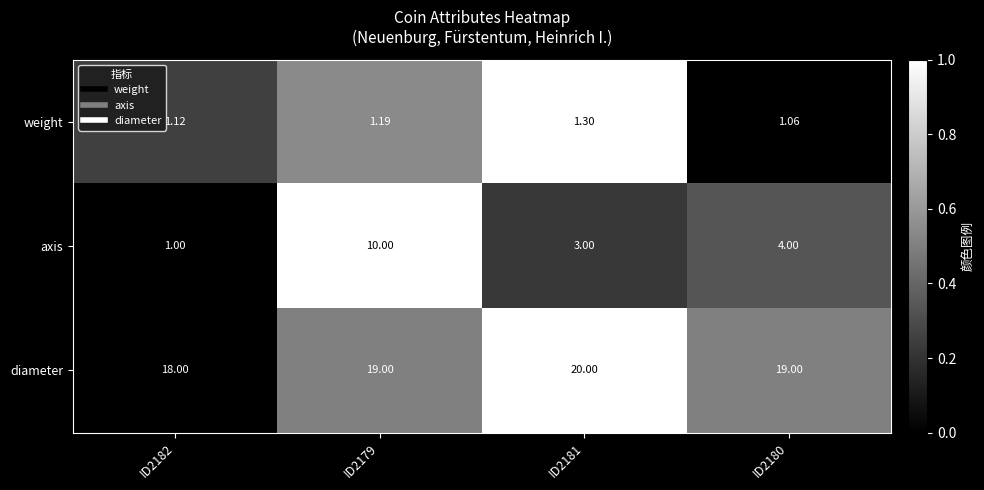

At ID2179, list the series in order from largest to smallest.

diameter, axis, weight